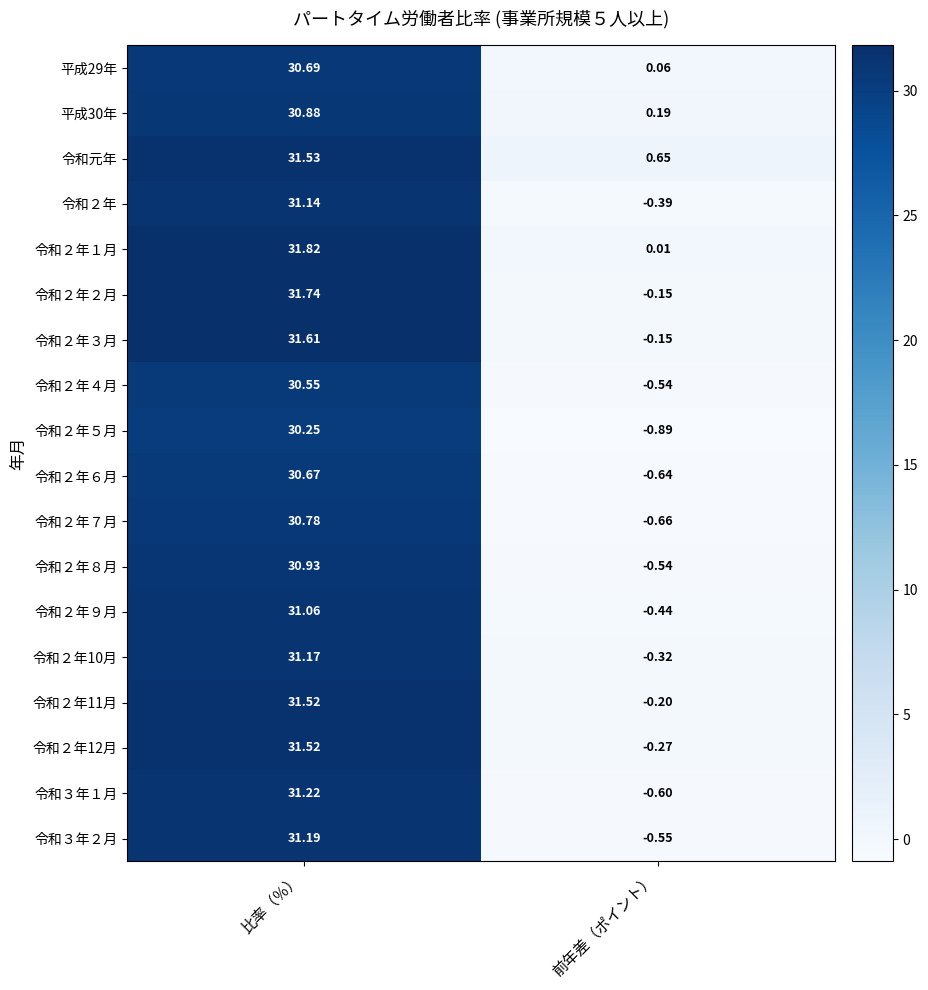

Rank the categories by 令和２年６月 value from lowest to highest.

前年差（ポイント）, 比率（％）